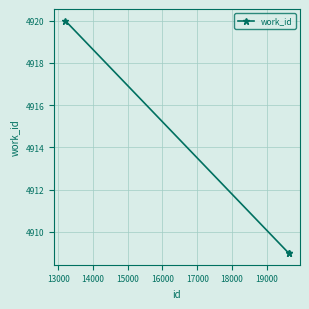

What is the difference between the maximum and minimum values?

11